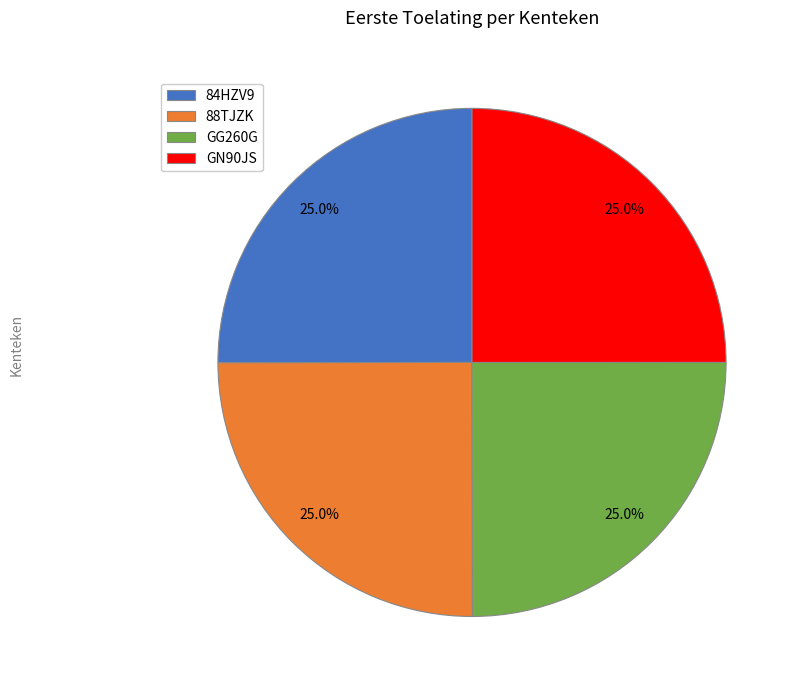

Is it true that GN90JS is 25% of the pie?

True